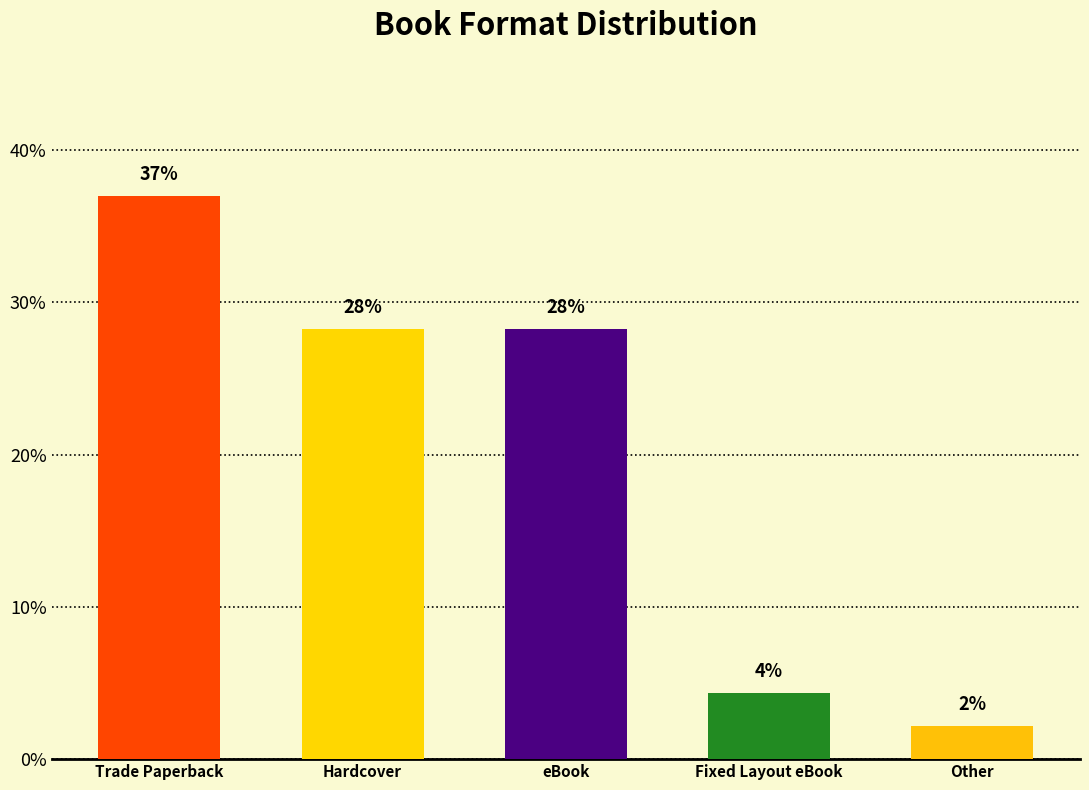

True or false: the data shows 28.3 at eBook.

True